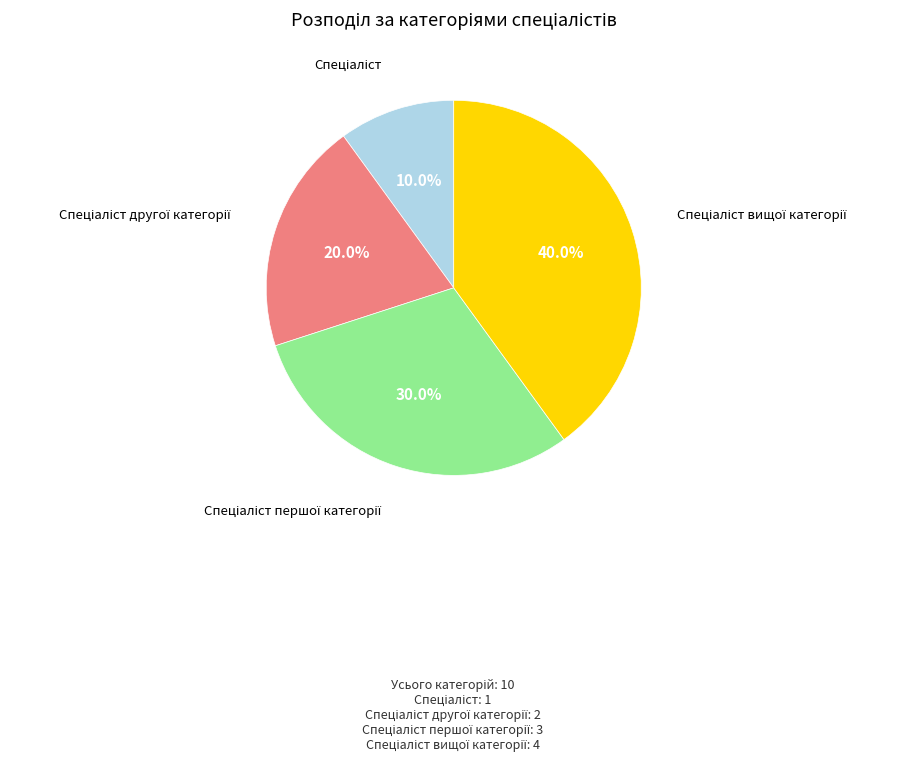

Does any single category account for the majority?

No